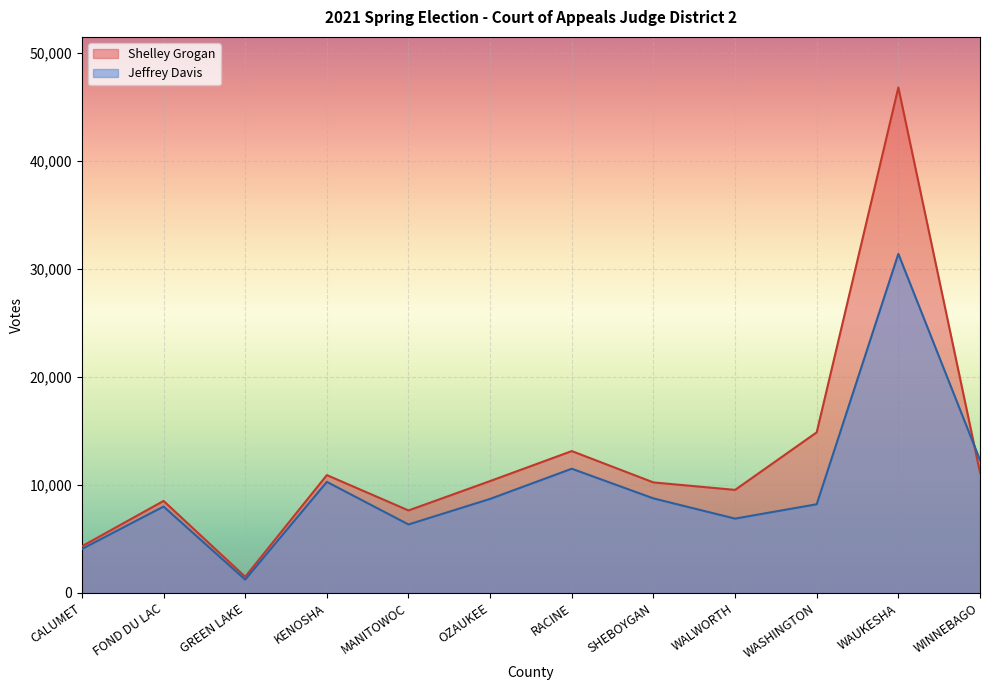

What position from the right is WASHINGTON?

3